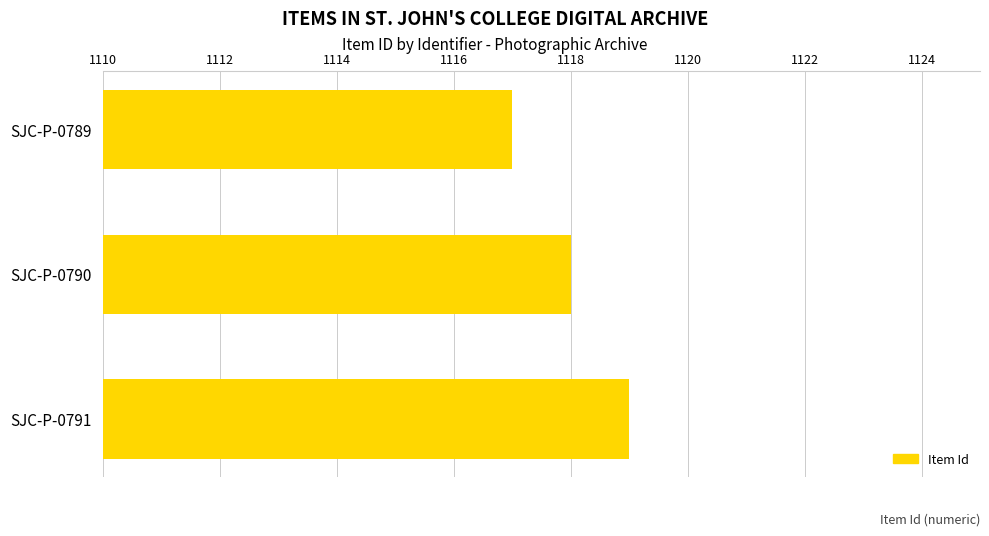

The chart shows a value of 435 at SJC-P-0790. True or false?

False